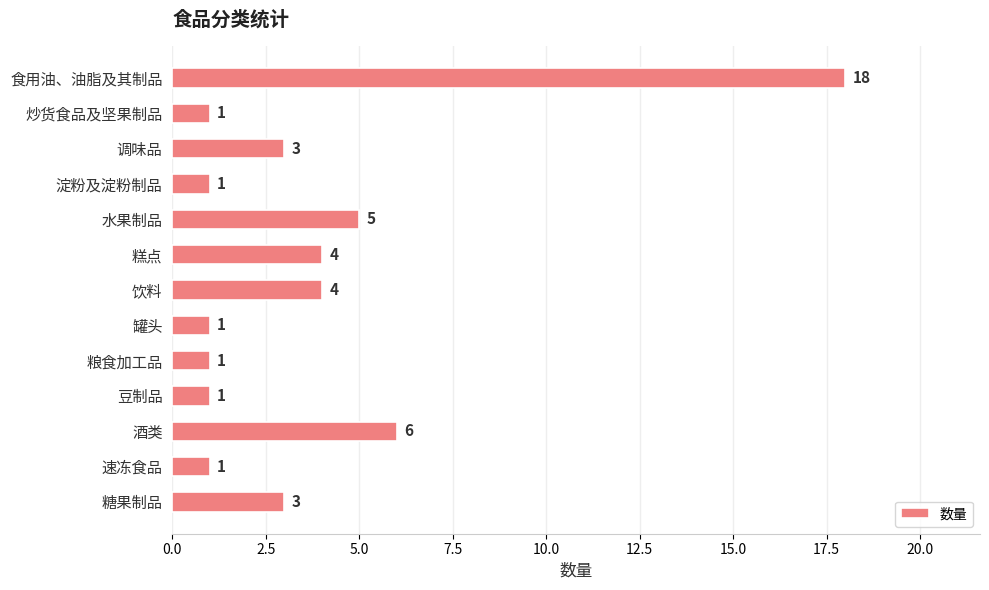

What is the maximum value shown in the chart?

18